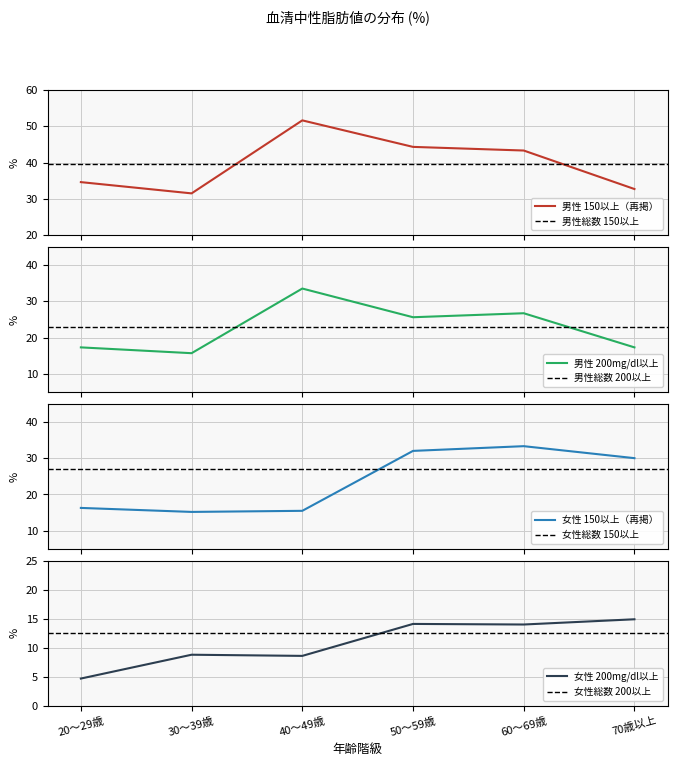

True or false: 女性 200mg/dl以上 and 男性 200mg/dl以上 intersect in this chart.

False